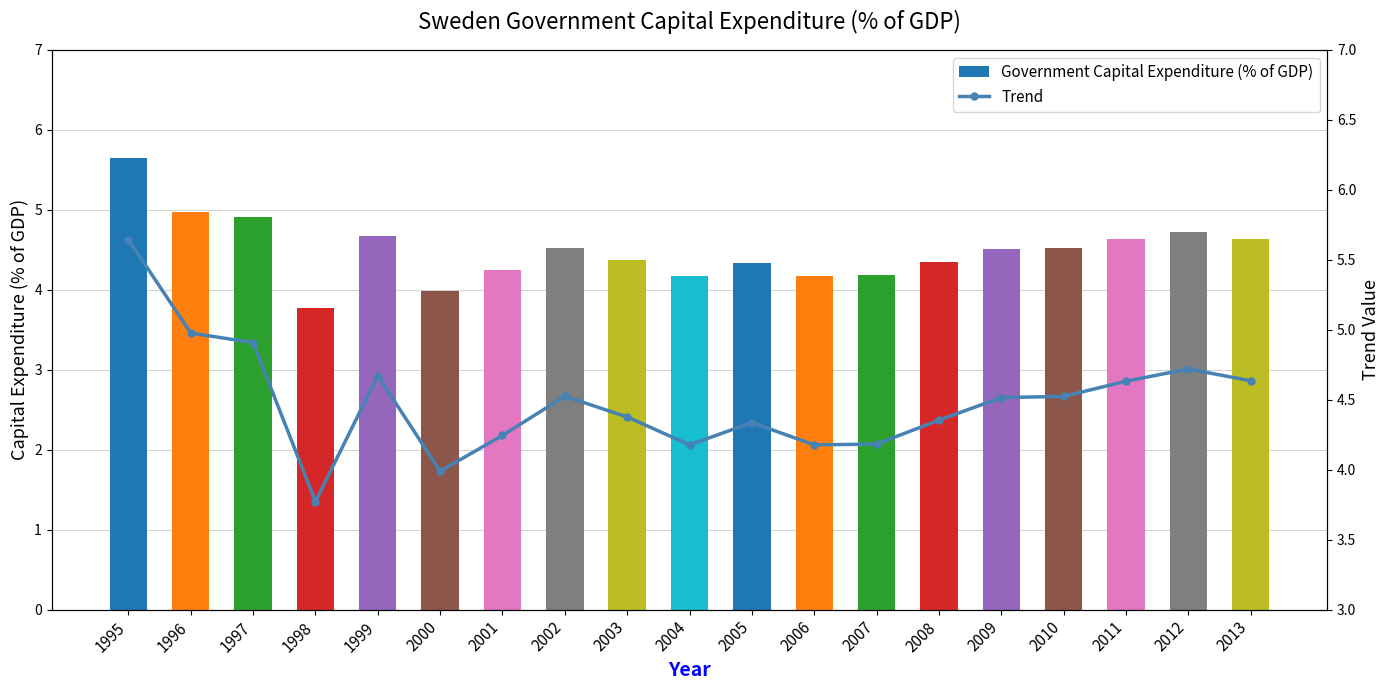

The value of Trend at 2012 is 4.7. True or false?

True